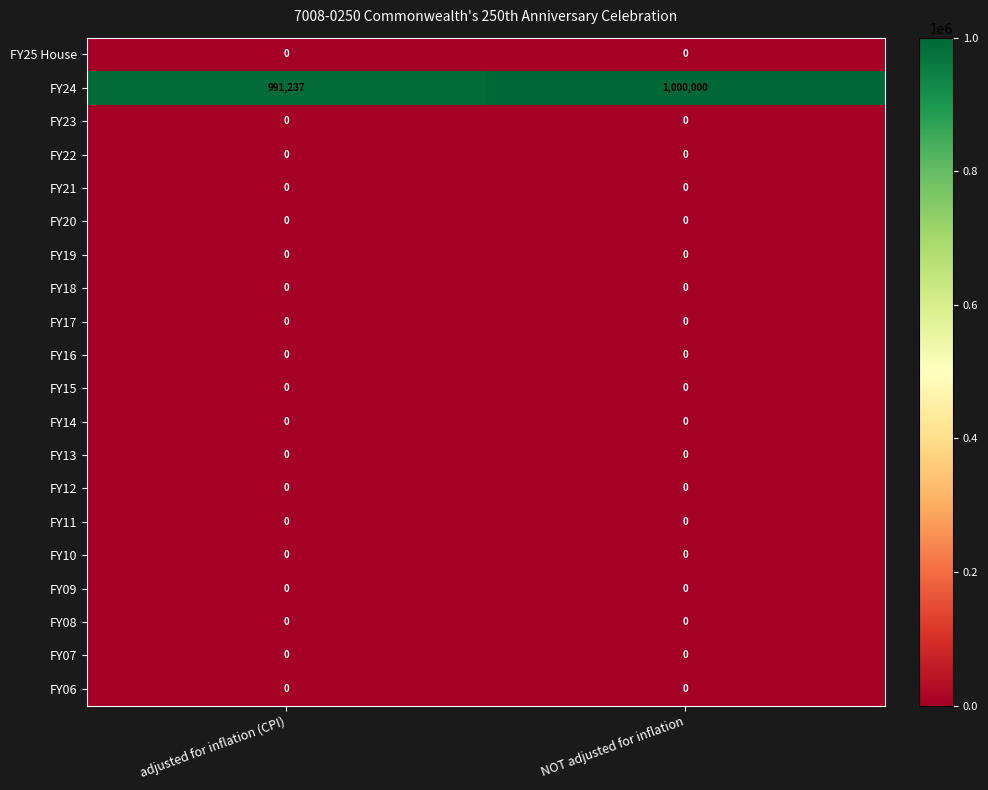

Which series has the widest spread of values?

FY24